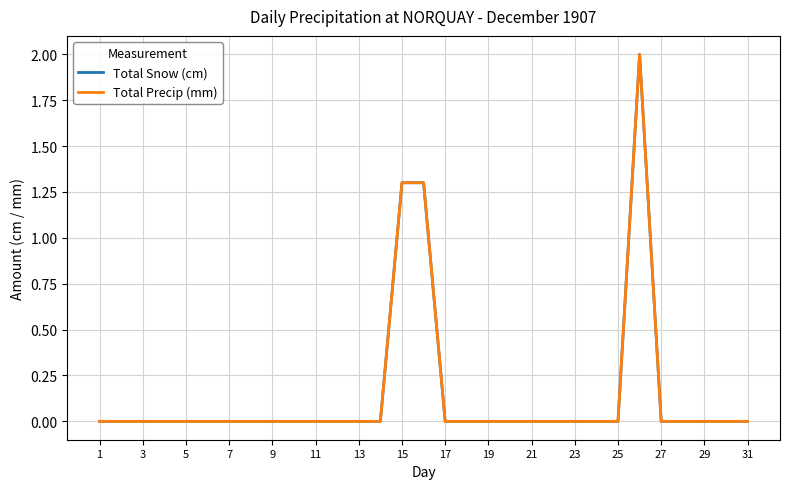

What is the average value of the Total Precip (mm) series?

0.1